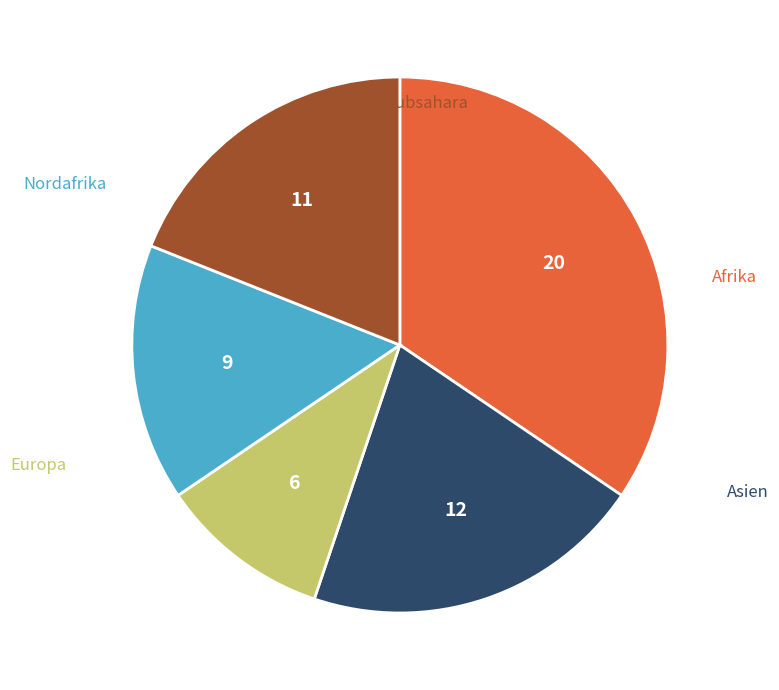

Does any single category account for the majority?

No